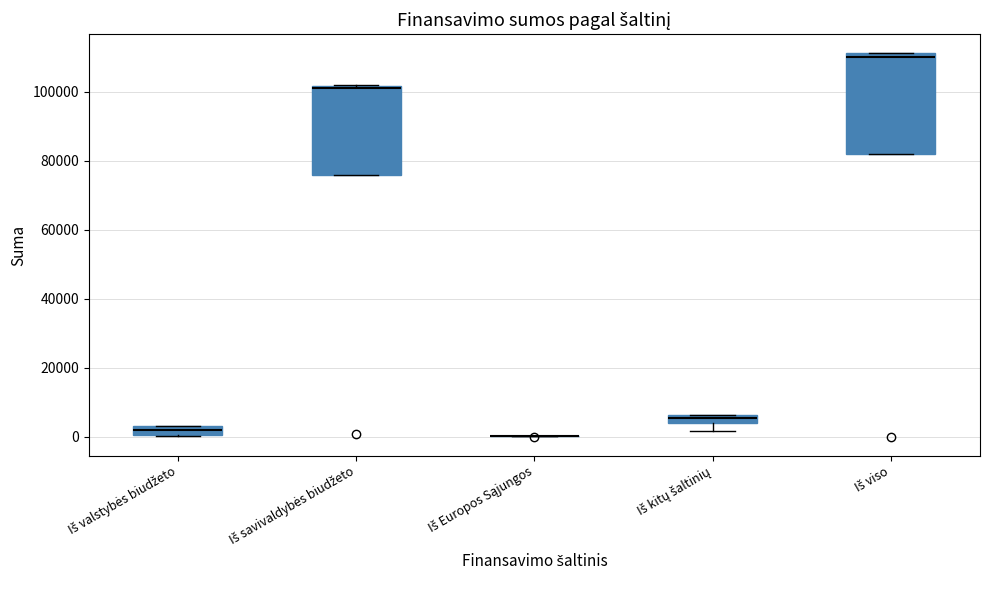

Which box is the tallest, from its lower edge to its upper edge?

Iš viso